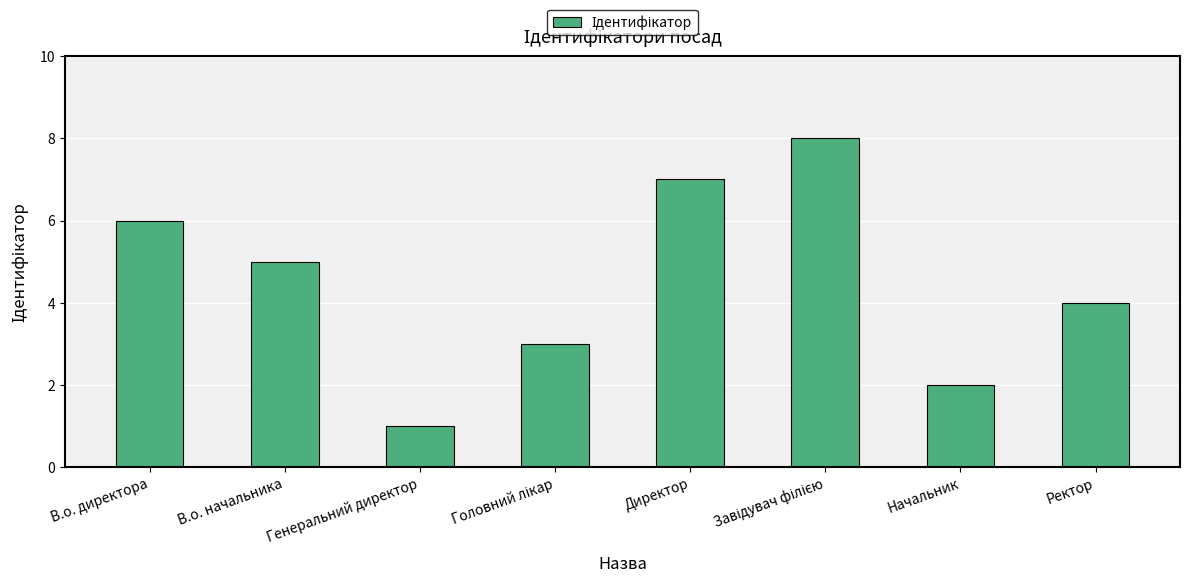

How many values are below 5?

4